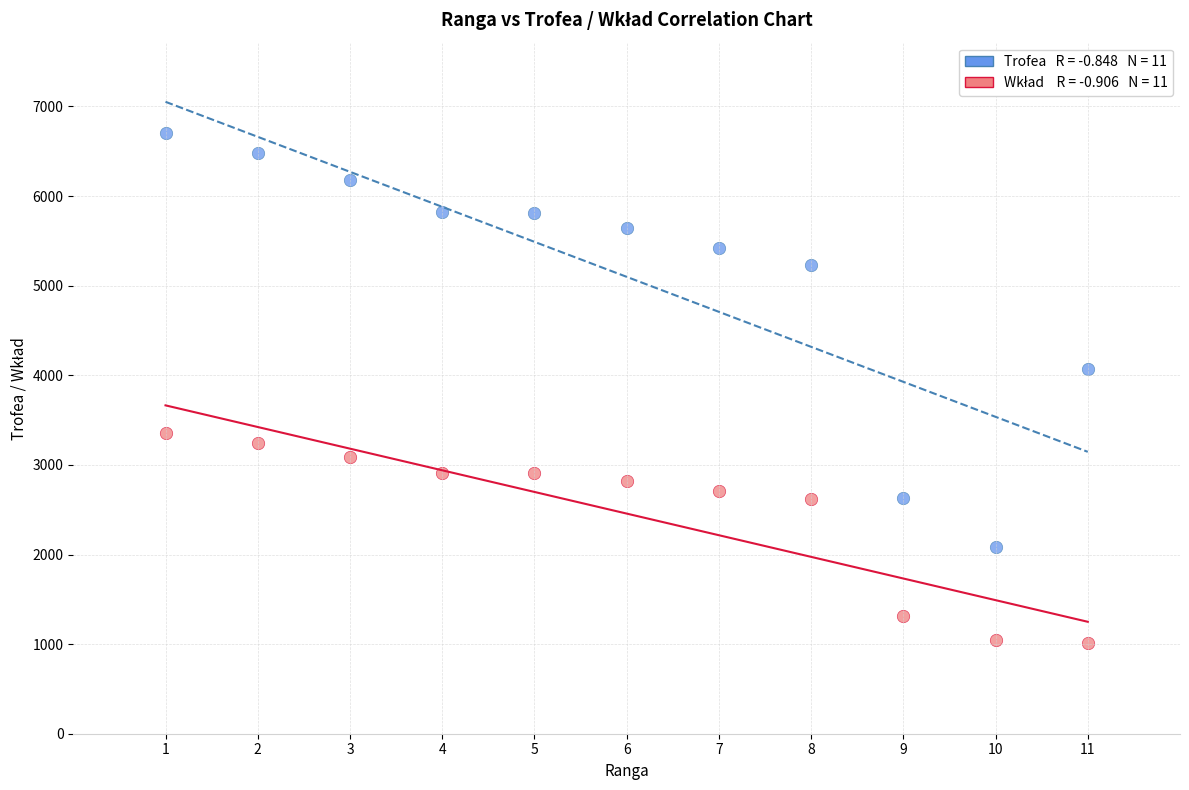

Across all data points, what is the range of Y values (max minus min)?

5690